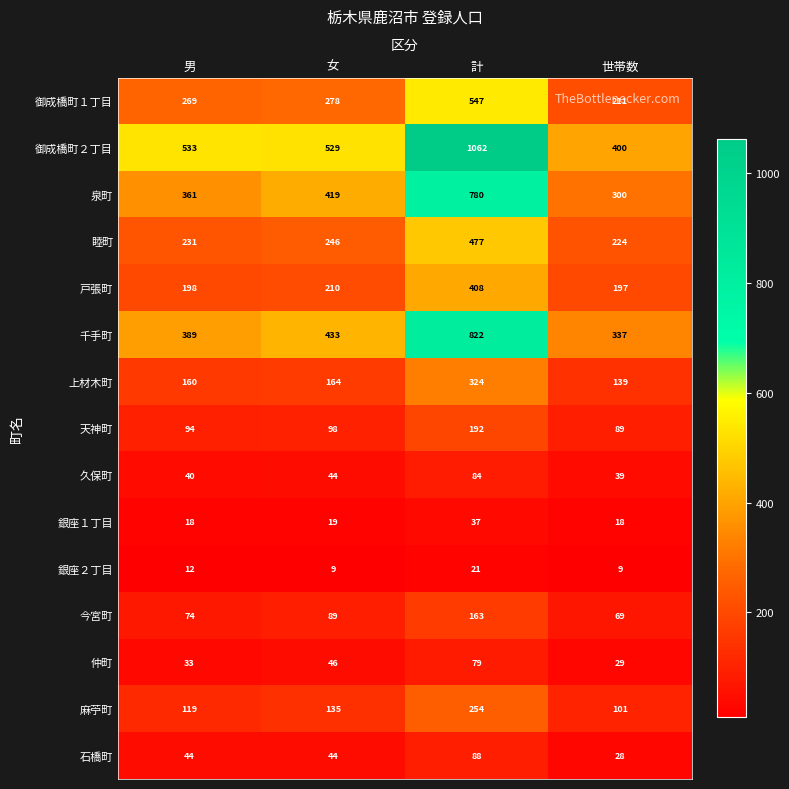

What is the sum of all 石橋町 values?

204